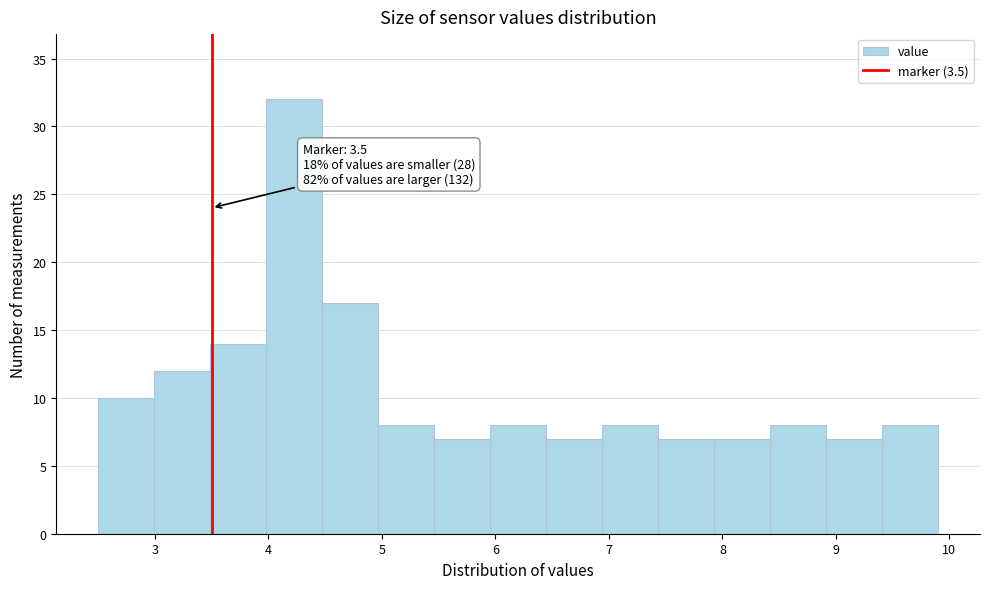

Which range on the x-axis has the tallest bar?

4.0 to 4.5